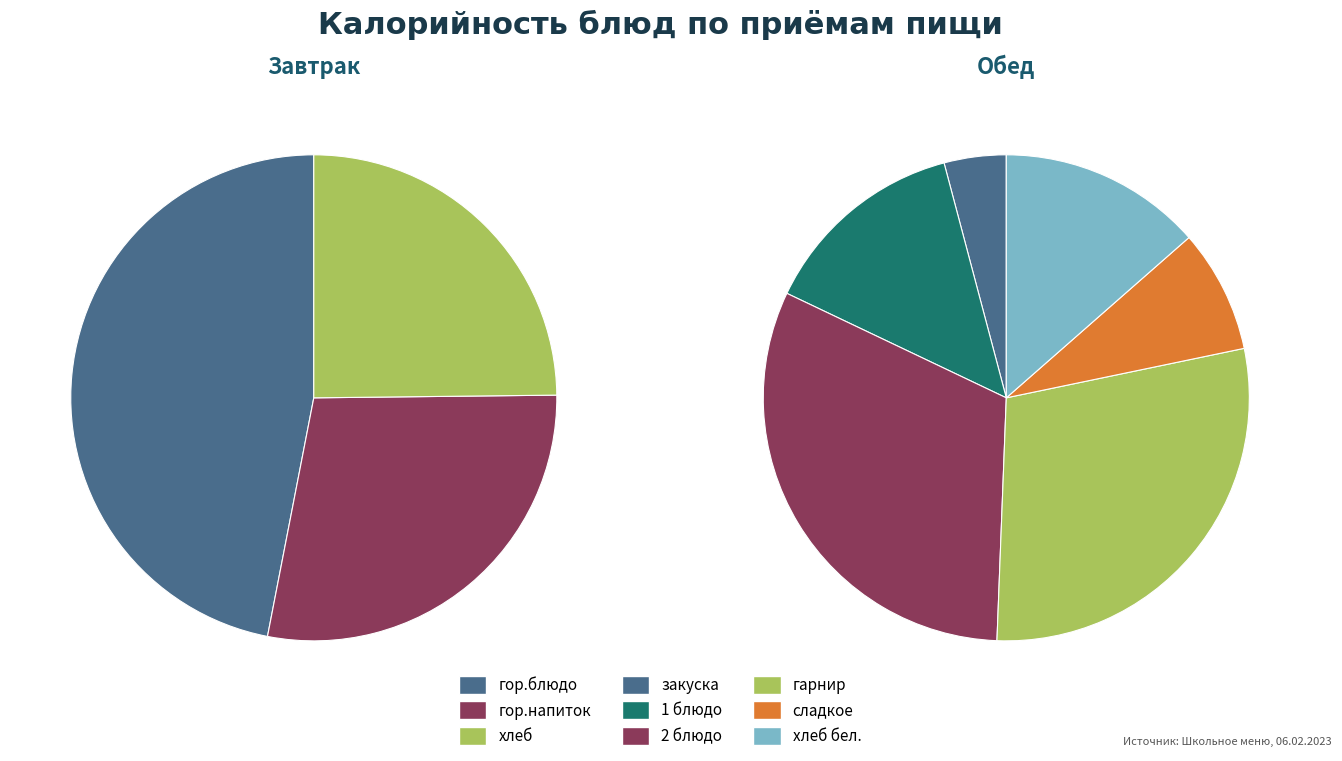

Rank the series at хлеб from highest to lowest value.

Завтрак, Обед